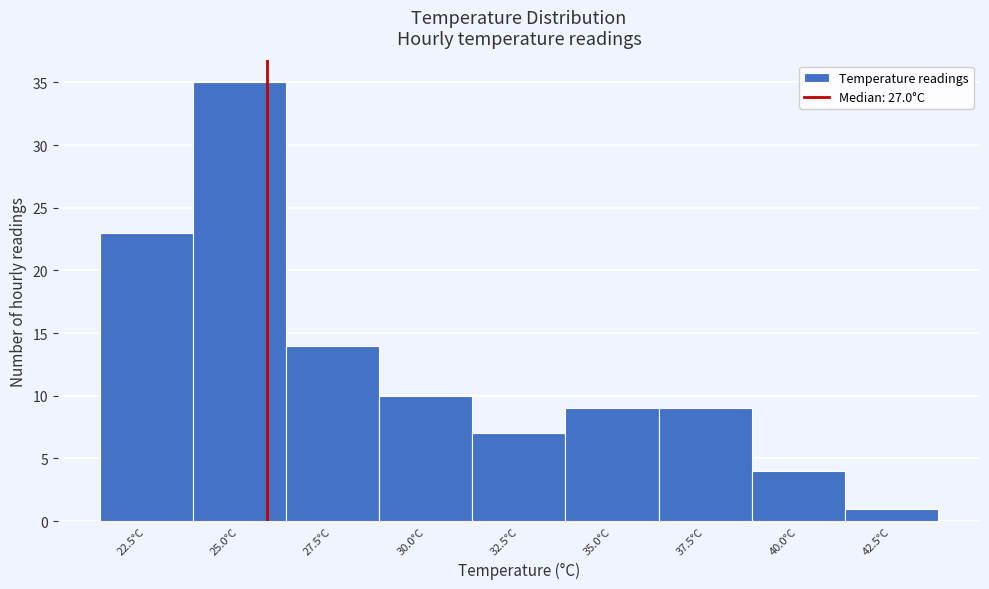

Reading left to right, extract all data points from this chart.

23	35	14	10	7	9	9	4	1